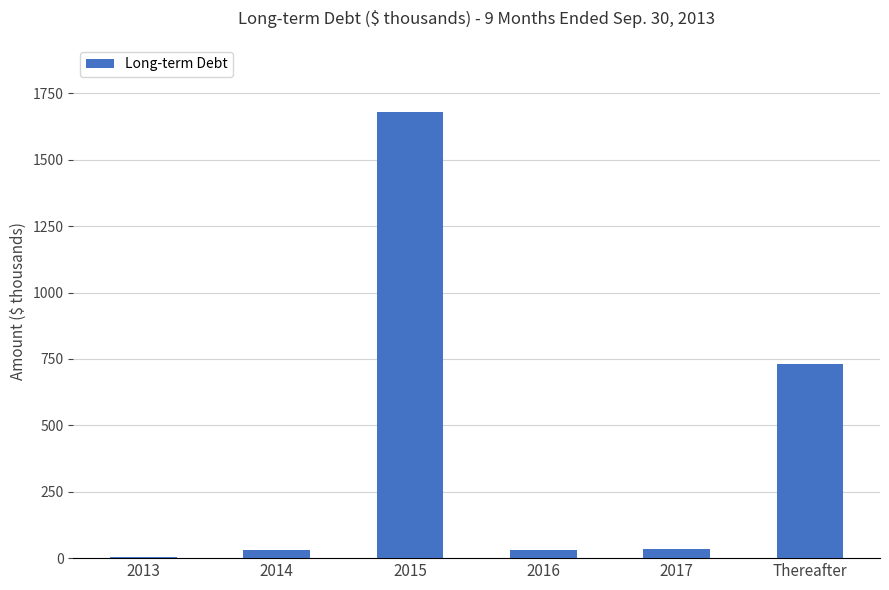

How many series are shown in this chart?

1